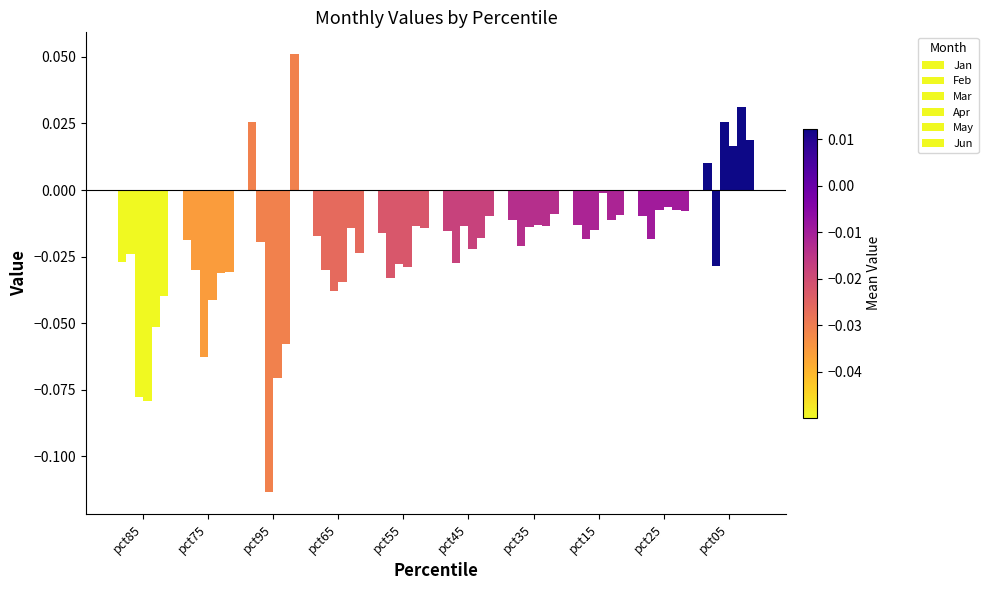

List the labels in order of Feb value, largest first.

pct15, pct25, pct95, pct35, pct85, pct45, pct05, pct75, pct65, pct55